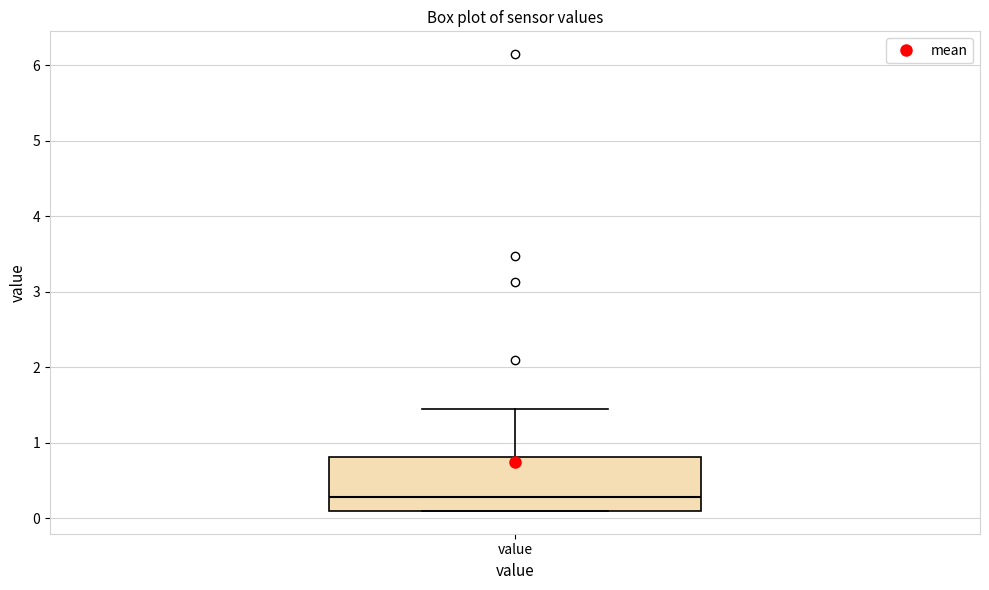

Where does the median line of the box for value sit on the y-axis? The values are not printed on the chart, so give them approximately, as read against the axis.

0.3